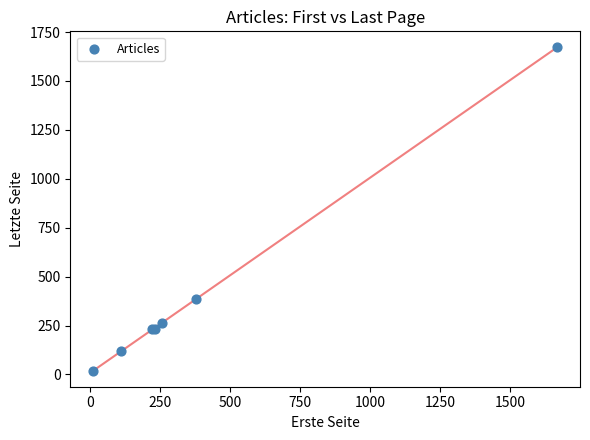

What Y value in the scatter plot is closest to 845?

385